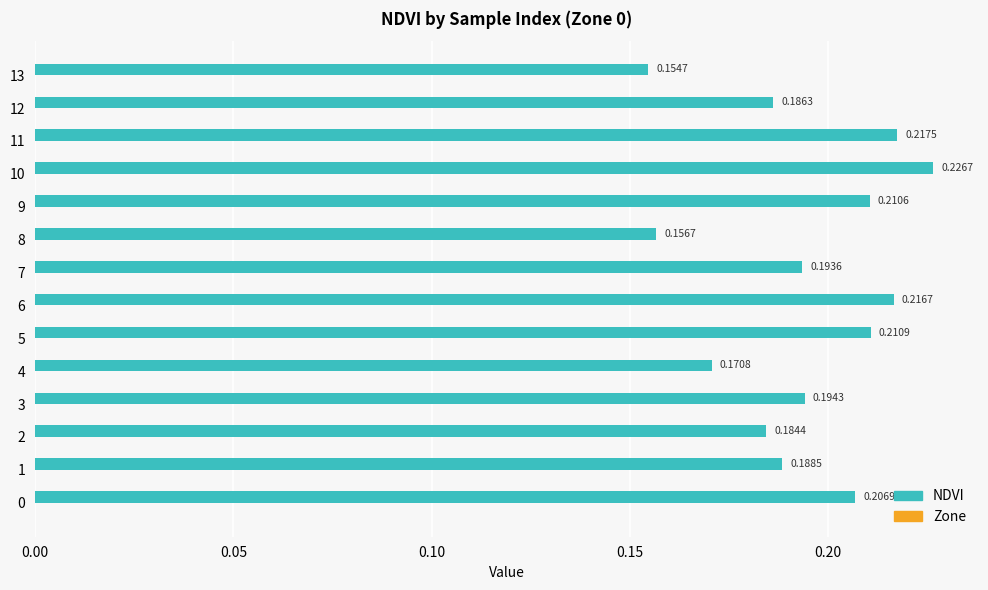

Which has a higher value, 11 or 4?

11